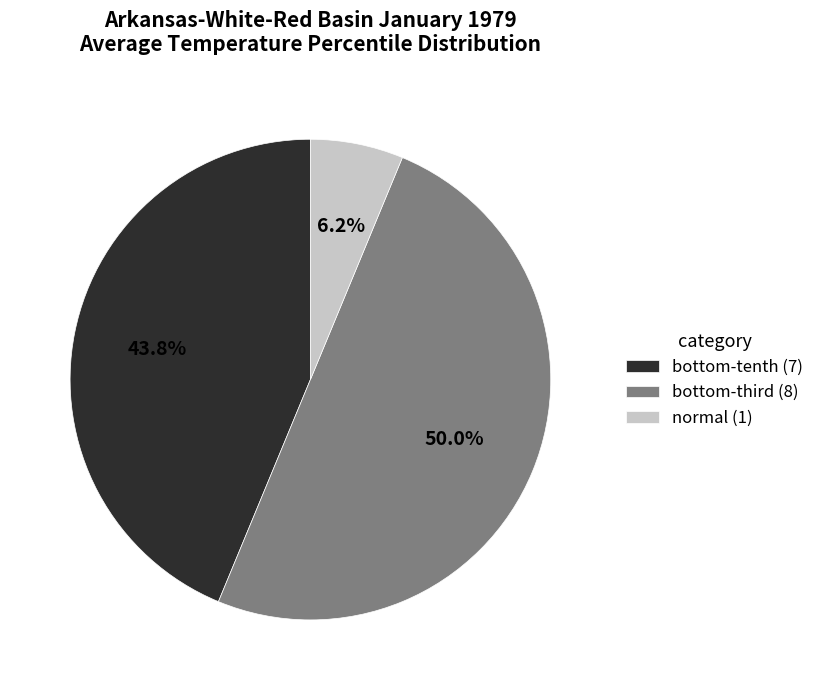

Which slice is the smallest?

normal